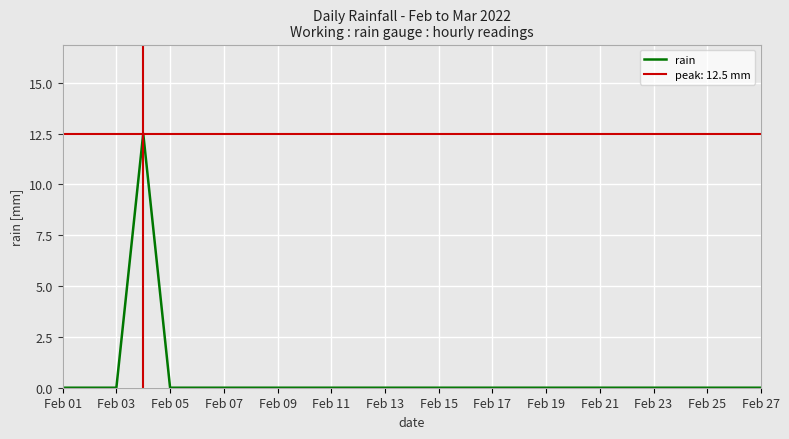

What is the greatest value displayed?

12.5